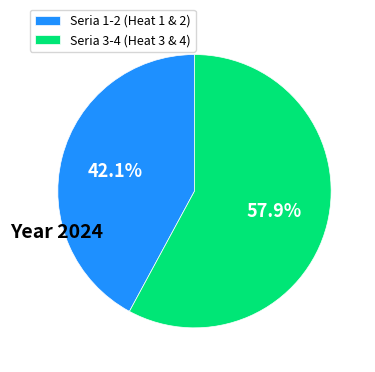

Approximately how many times larger is the value at Seria 3-4 (Heat 3 & 4) compared to Seria 1-2 (Heat 1 & 2)?

1.4